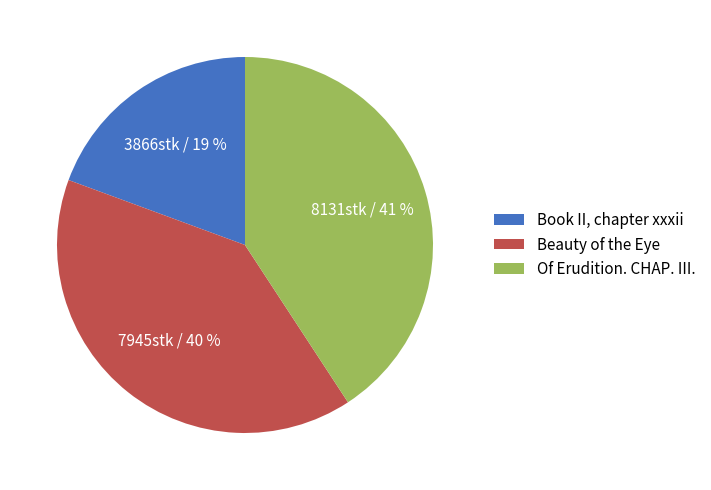

Between Of Erudition. CHAP. III. and Beauty of the Eye, which is larger?

Of Erudition. CHAP. III.